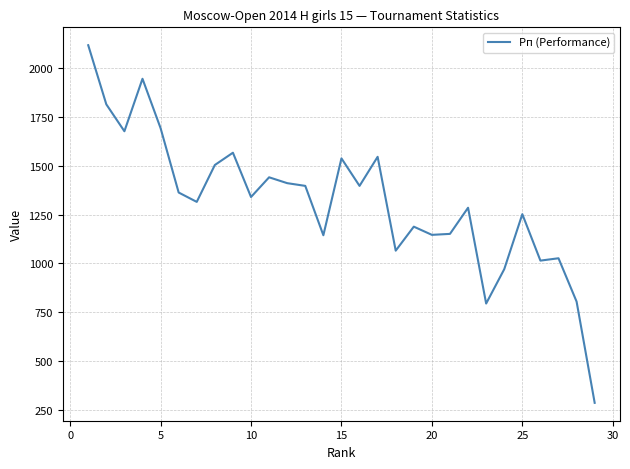

What is the greatest value displayed?

2118